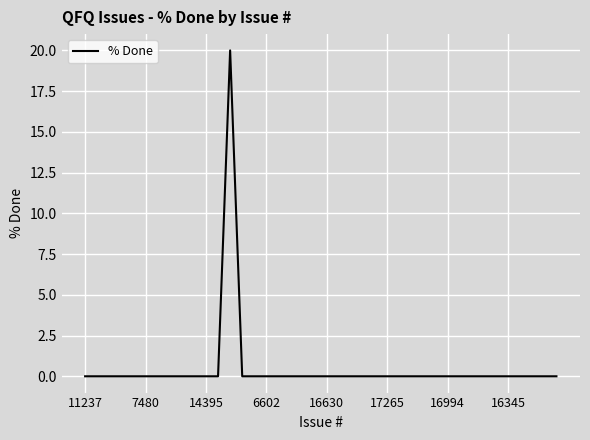

Reading left to right, list all the values displayed in this chart.

0	0	0	0	0	0	0	0	0	0	0	0	20	0	0	0	0	0	0	0	0	0	0	0	0	0	0	0	0	0	0	0	0	0	0	0	0	0	0	0